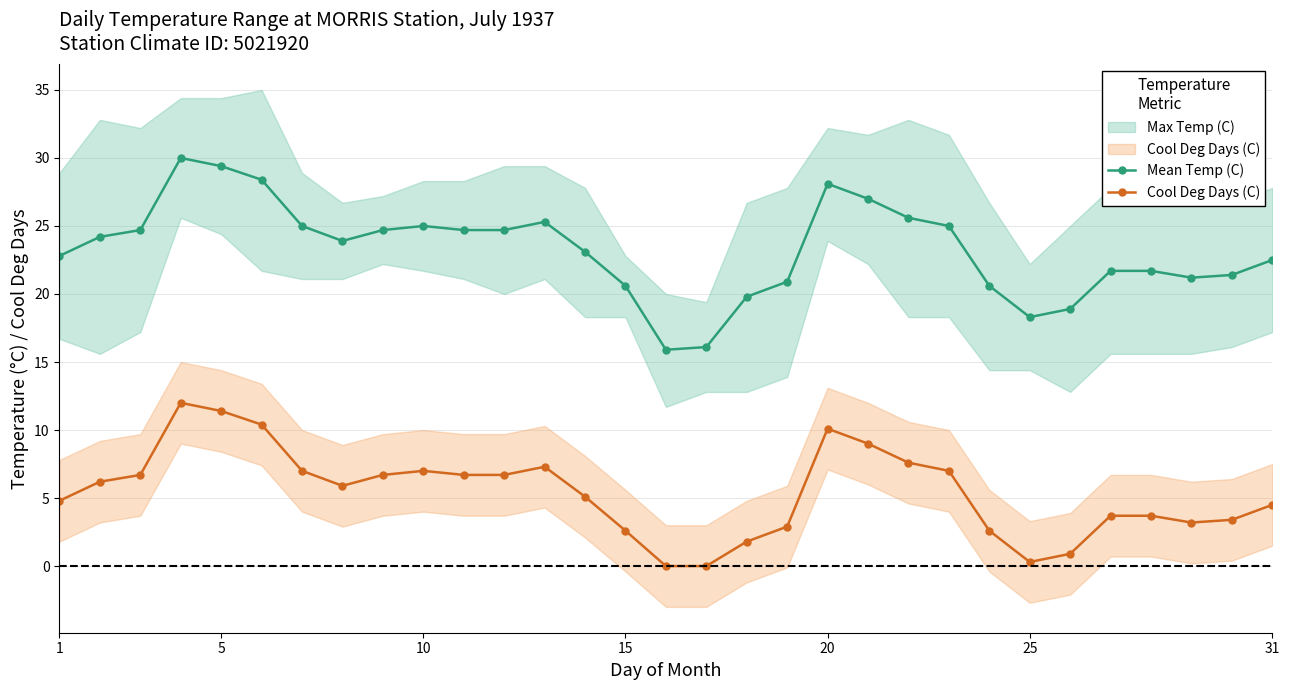

What is the spread (max minus min) of values at 15?

18.0